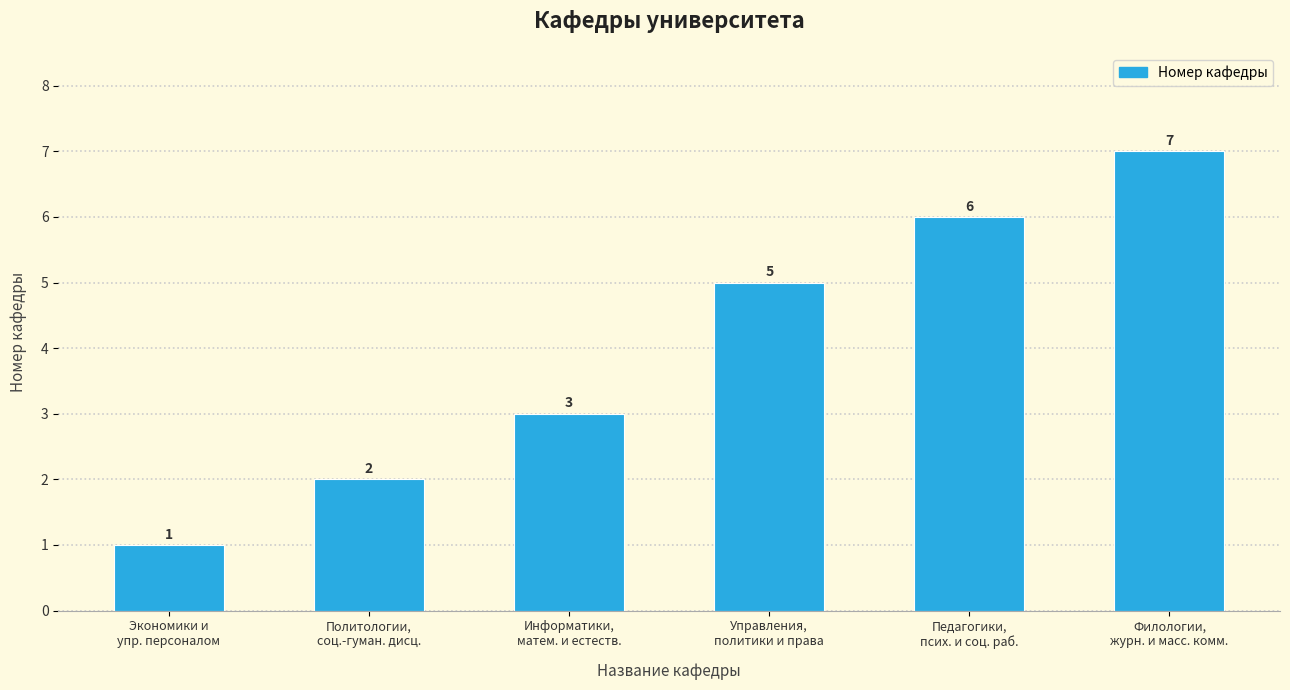

What is the value of the 3rd bar from the left?

3